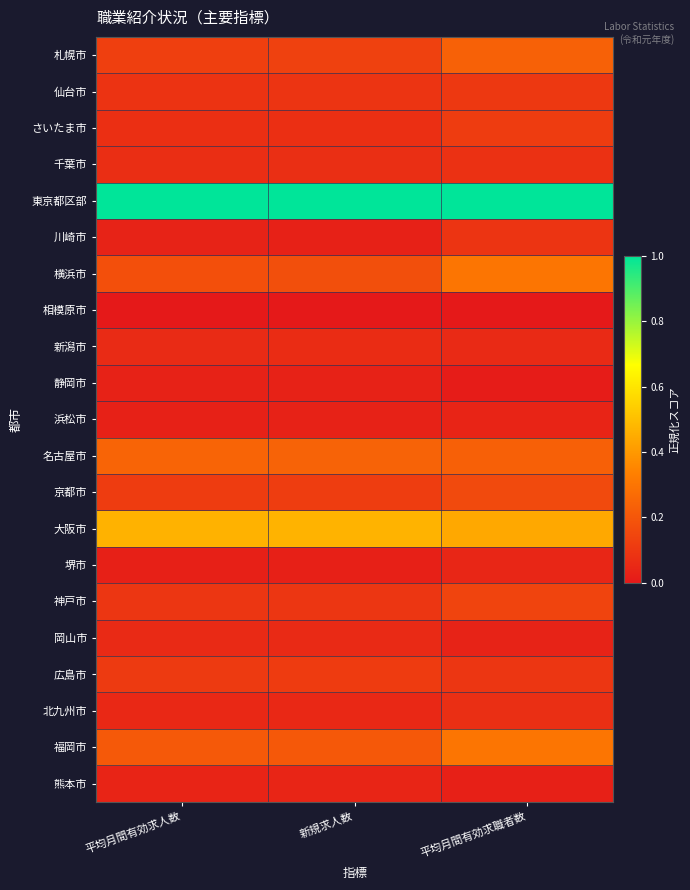

At which category is the sum across all series the highest?

平均月間有効求職者数